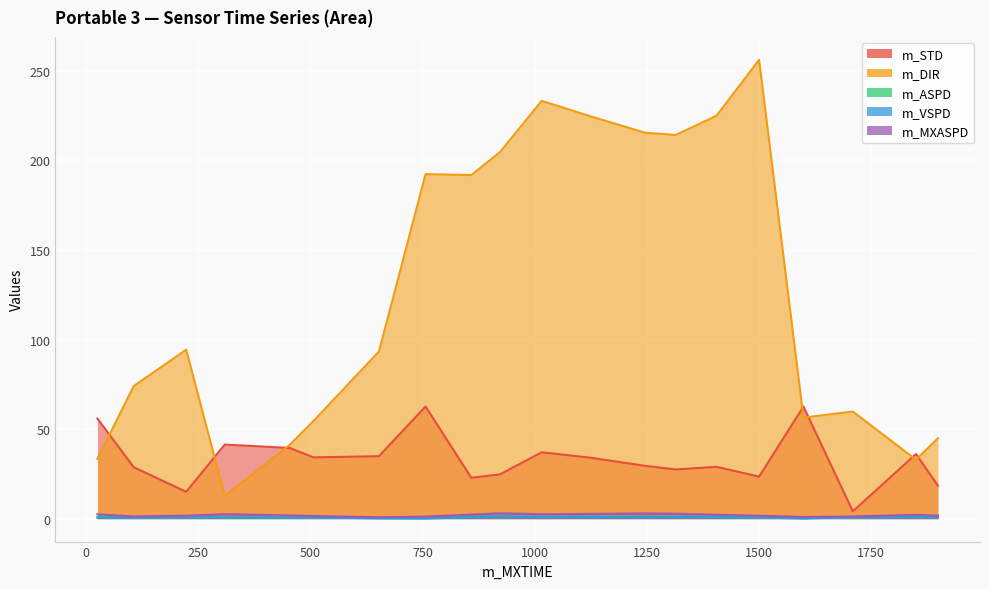

Which category has the lowest value in the m_MXASPD series?

653